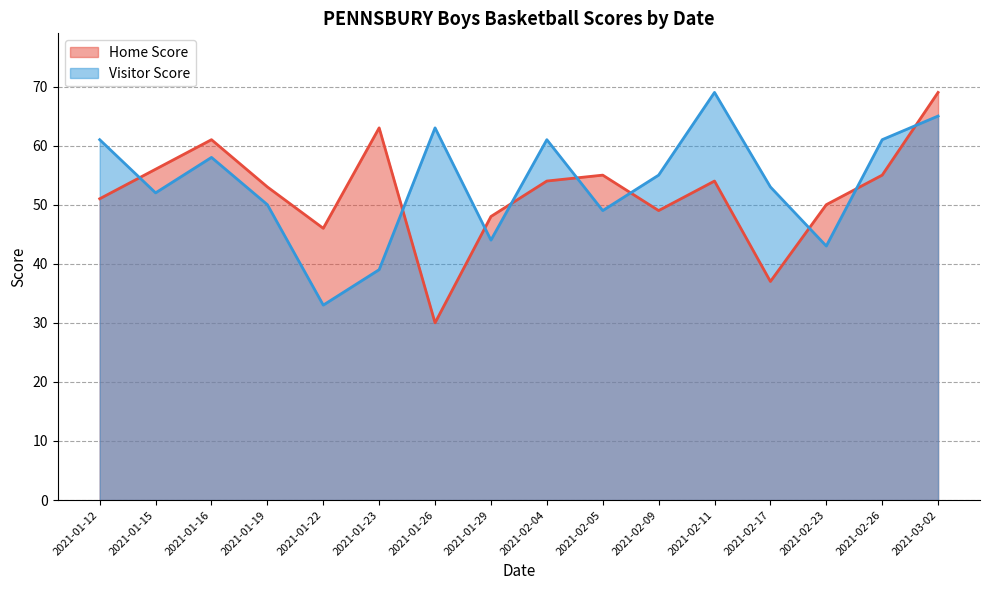

True or false: Visitor Score and Home Score intersect in this chart.

True